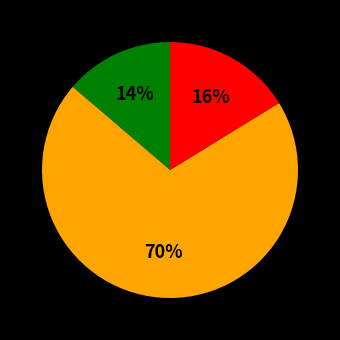

To the nearest percent, what is the average slice percentage?

33%